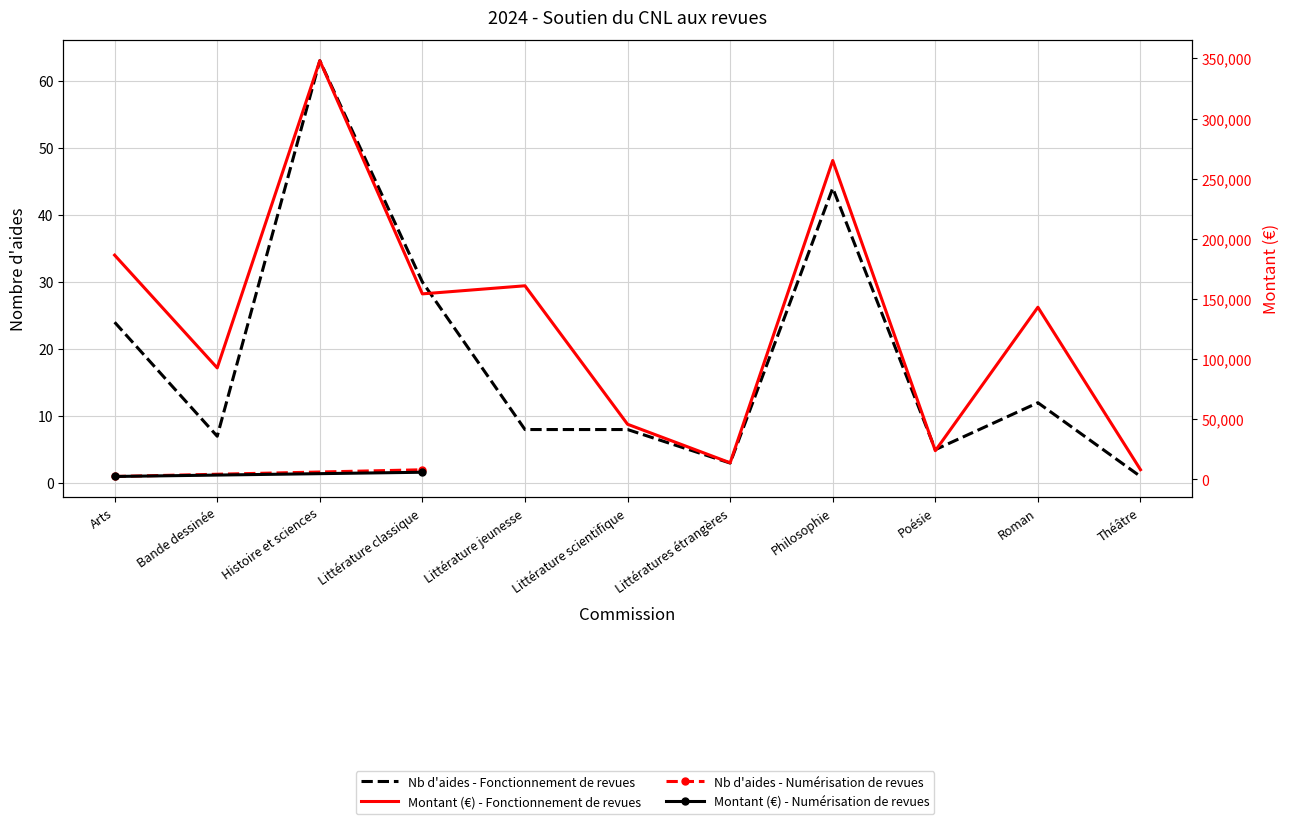

Which series has the largest range (max minus min)?

Montant (Fonctionnement)